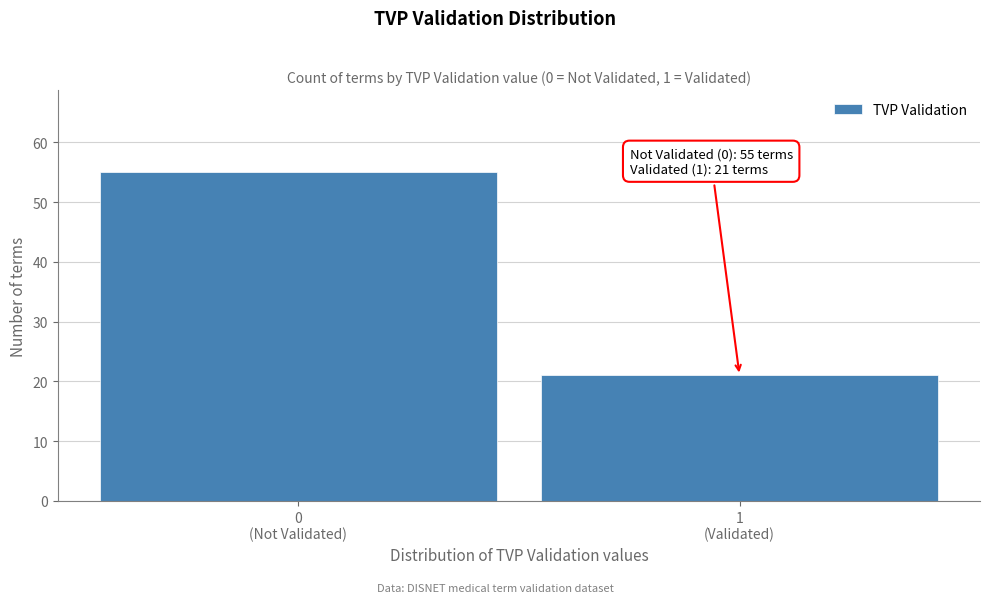

Reading left to right, list all the values displayed in this chart.

55	21